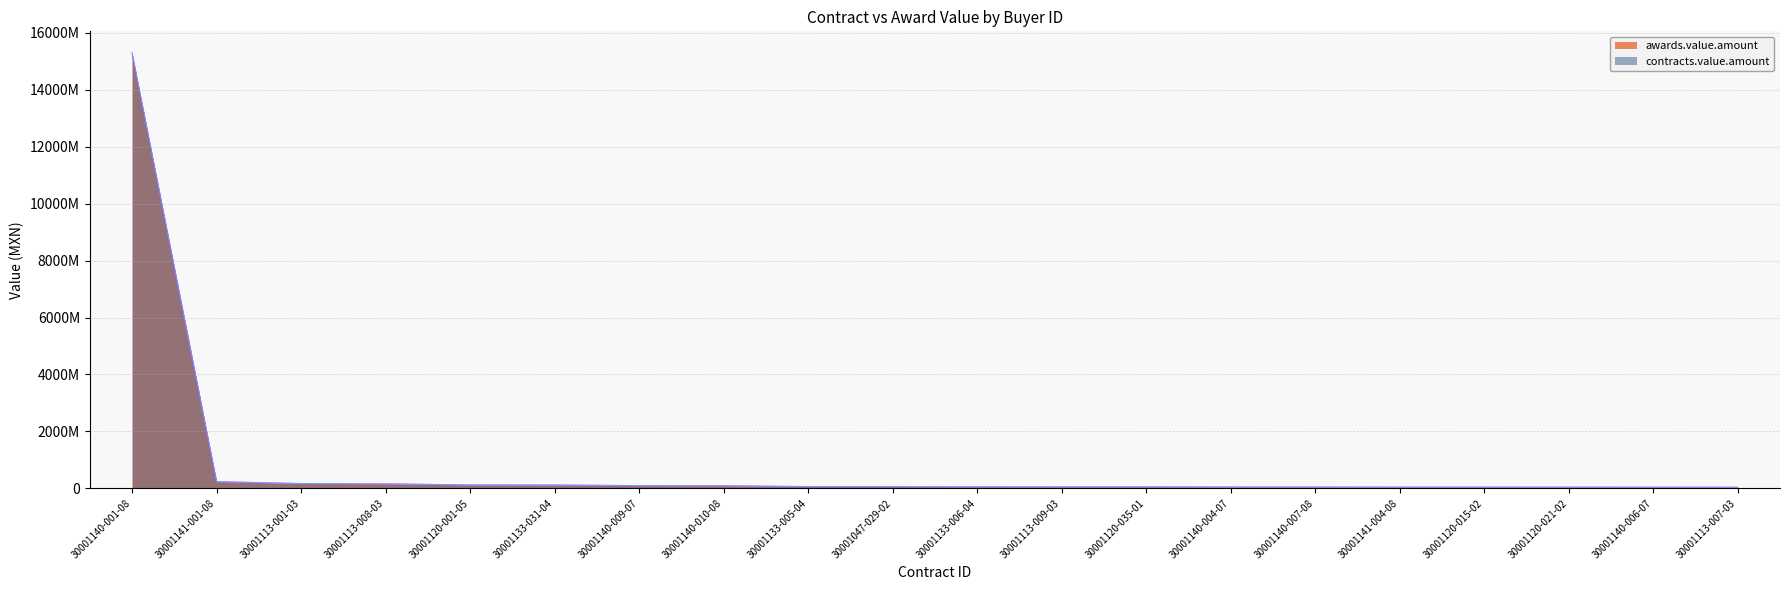

True or false: contracts.value.amount has more than 1 interior local peaks.

False